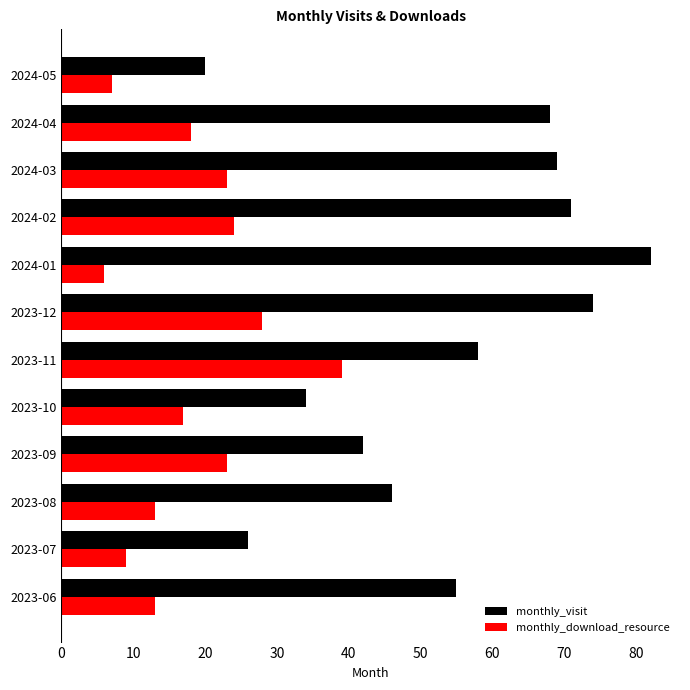

Which series has the largest total across all categories?

monthly_visit